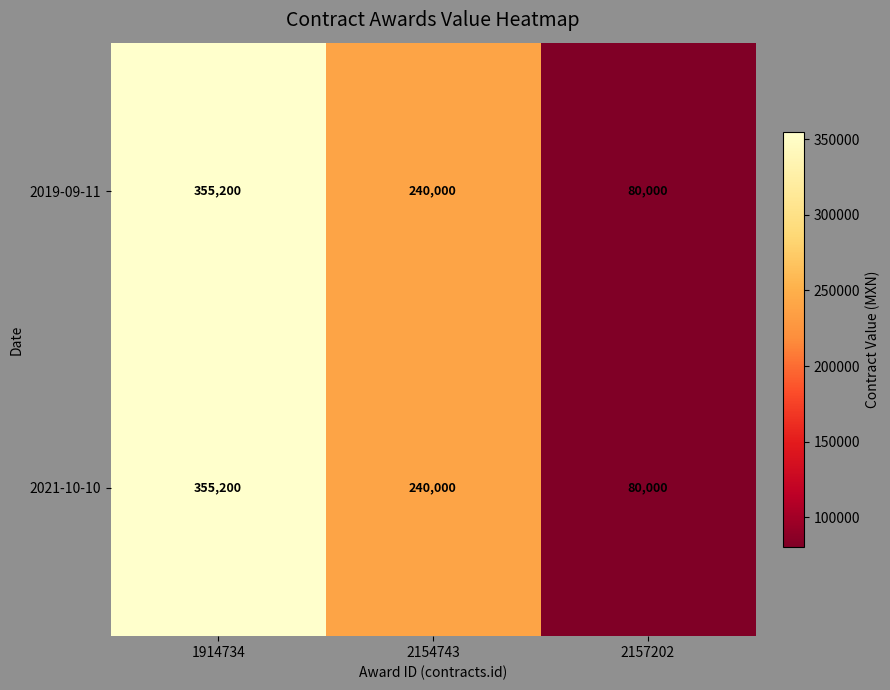

At which label does 2019-09-11 first exceed 240000?

1914734